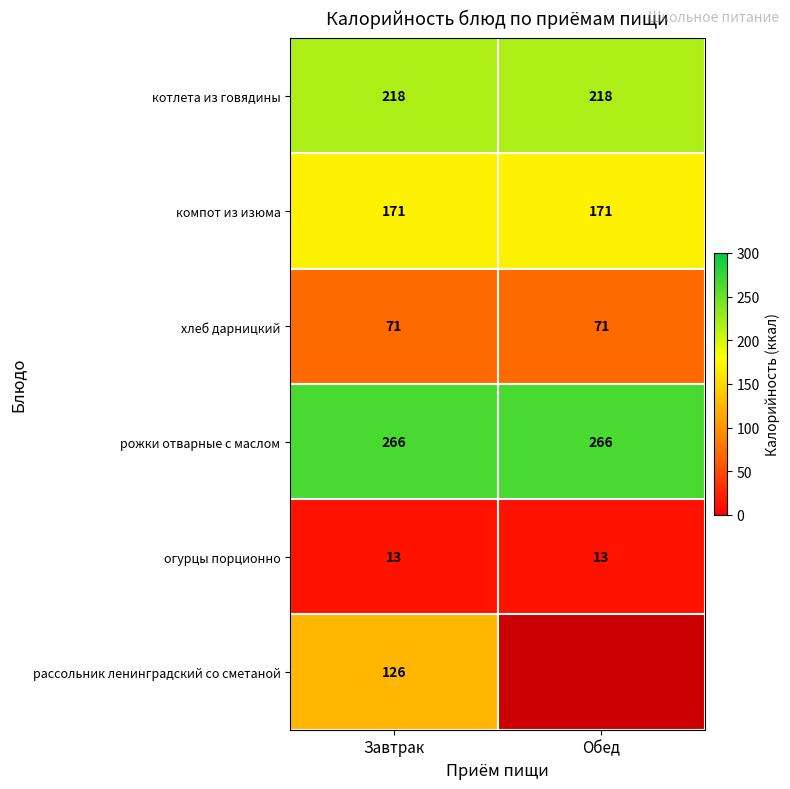

What is the difference between the highest and lowest values at Завтрак?

253